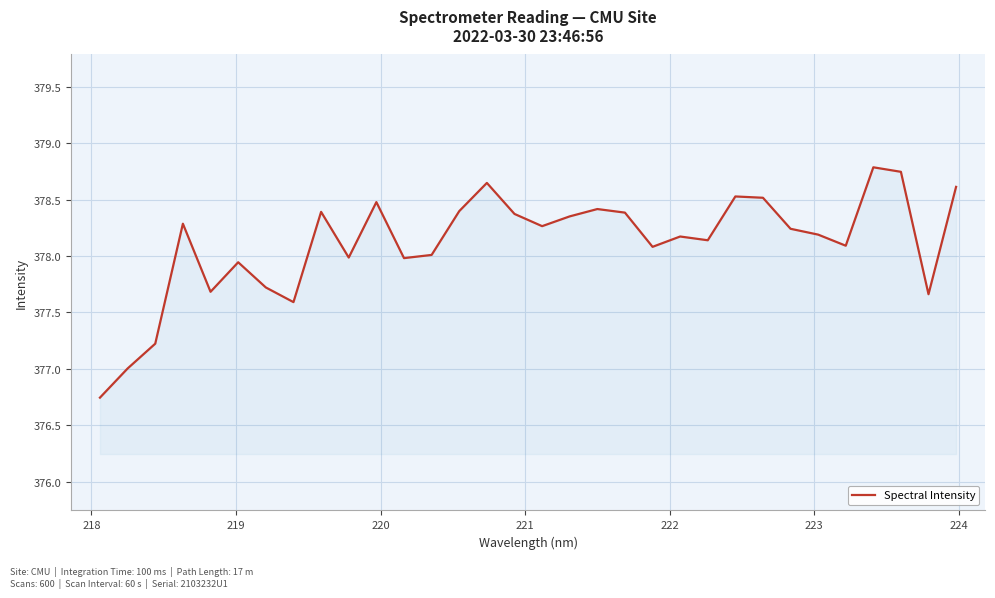

What is the difference between the maximum and minimum values?

2.0